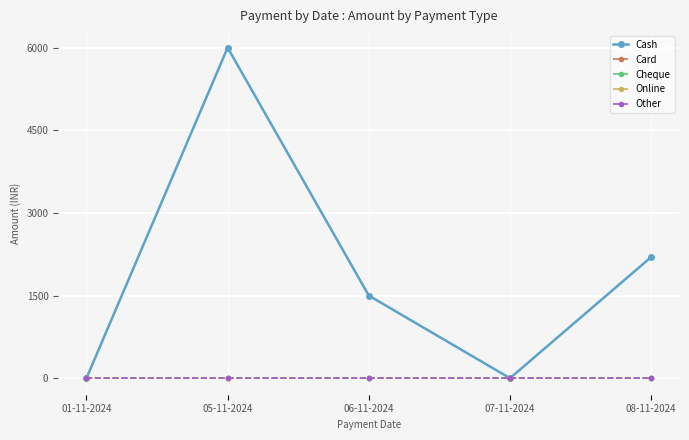

True or false: Card and Other cross at least once.

False